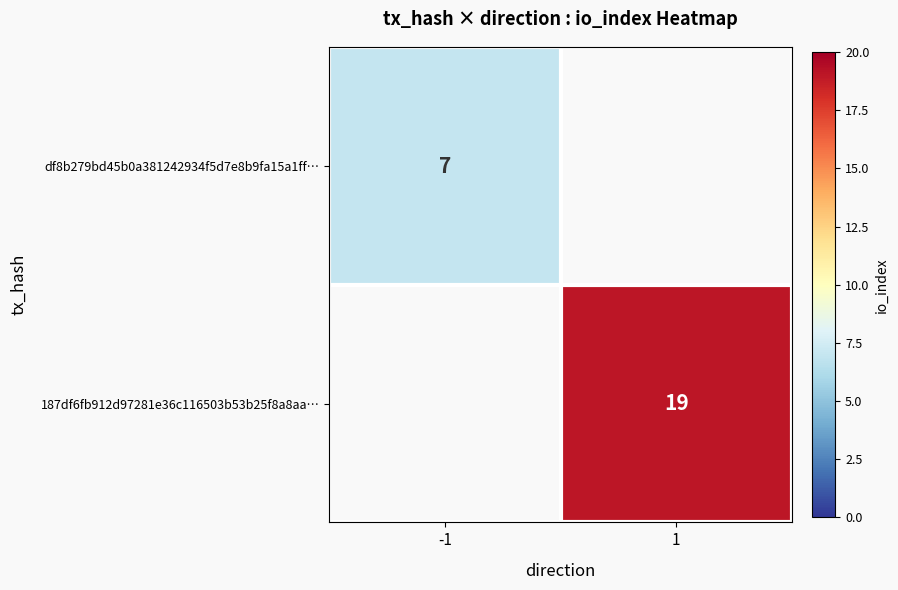

Is it true that 187df6fb912d97281e36c116503b53b25f8a8aa… equals 19 at 1?

True